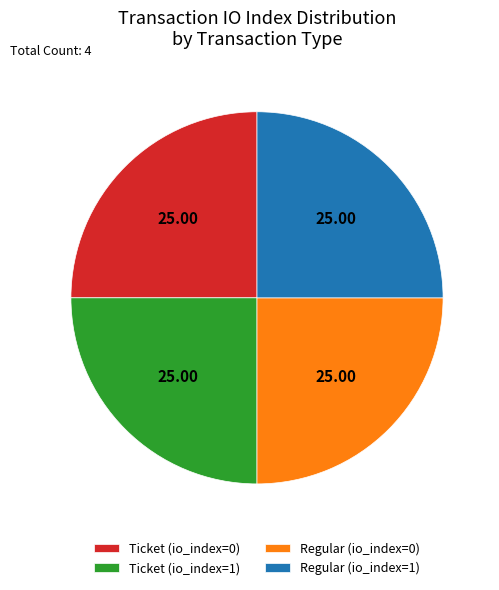

Is Ticket (io_index=1) the majority of the pie?

No